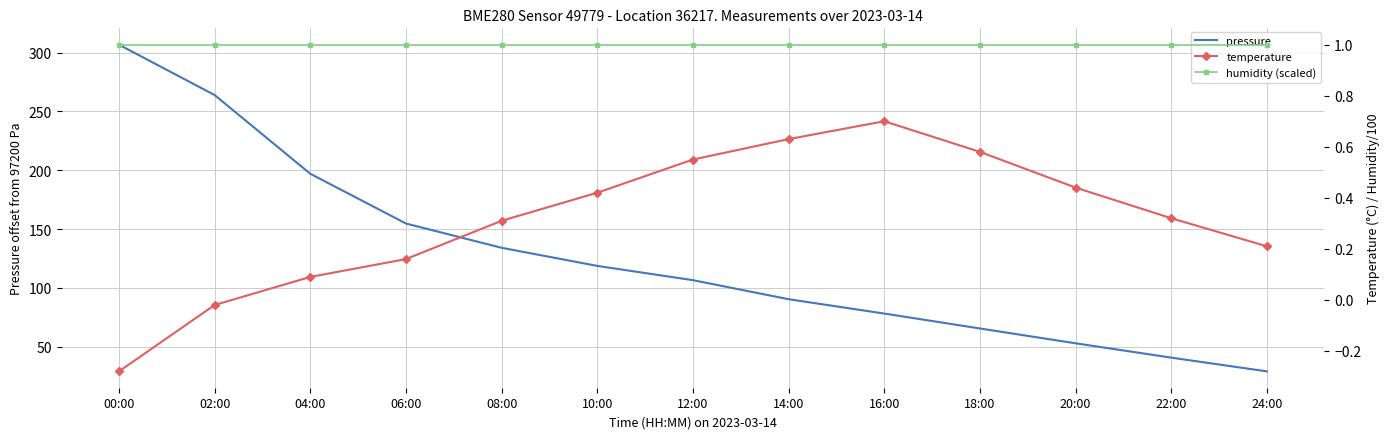

What is the value of the pressure point at the 7th from the left?

106.5